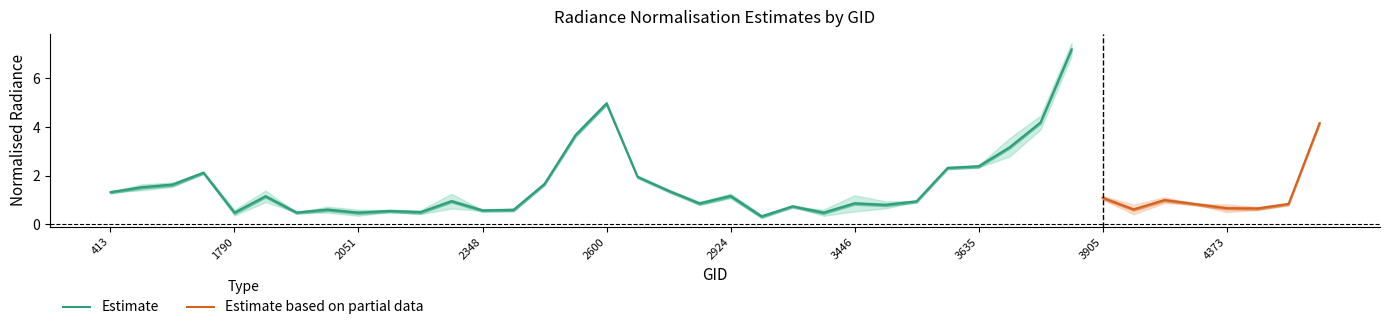

What position from the right is 2411?

27